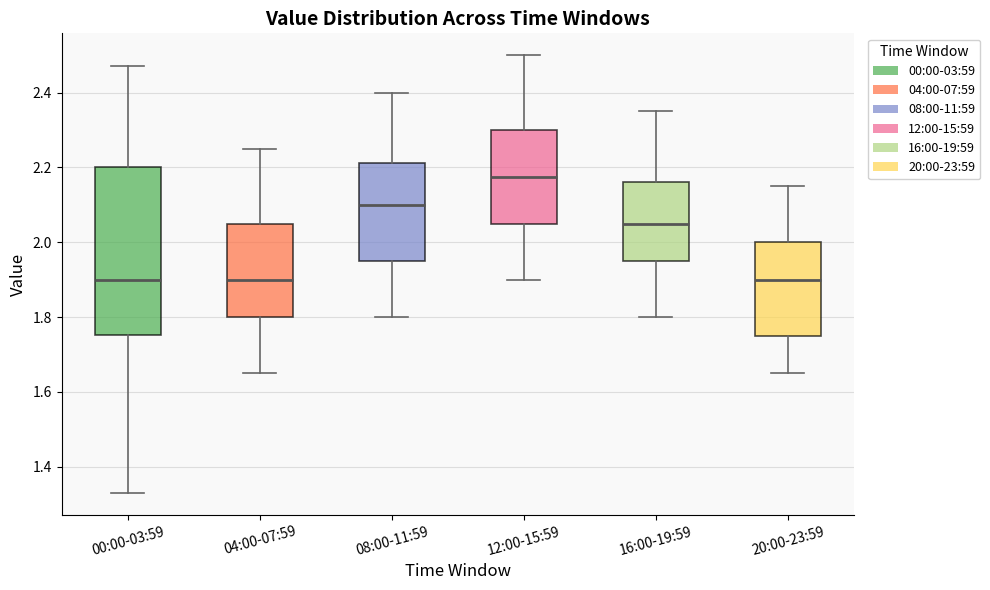

Where is the upper edge of the box for 12:00-15:59 on the y-axis? The values are not printed on the chart, so give them approximately, as read against the axis.

2.30